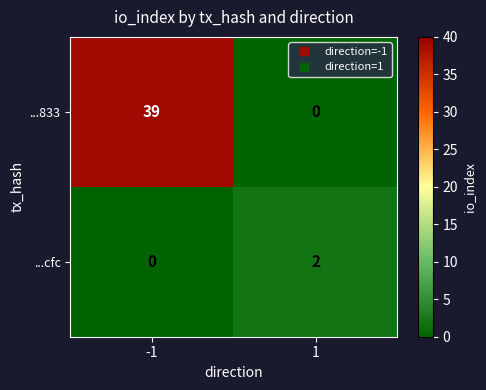

Is it true that ...833 equals 13 at -1?

False